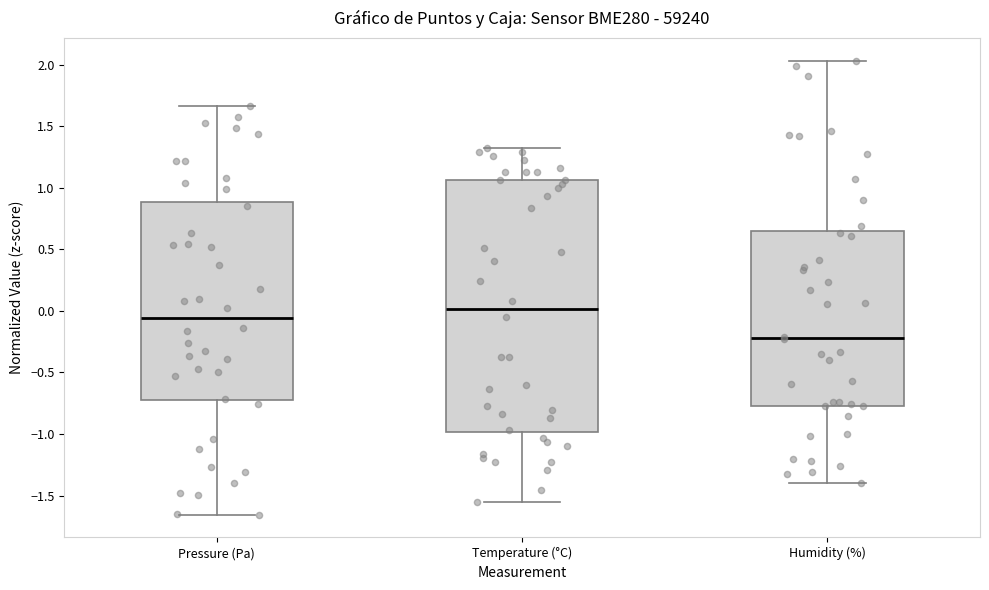

Which box has the lowest median line?

Humidity (%)